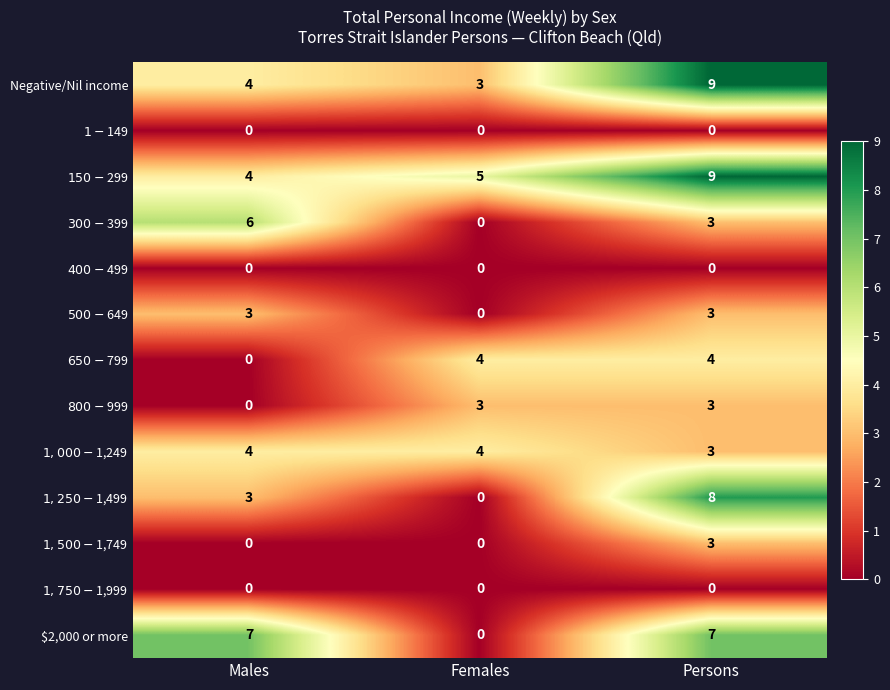

Which category has the highest value across all series?

Persons